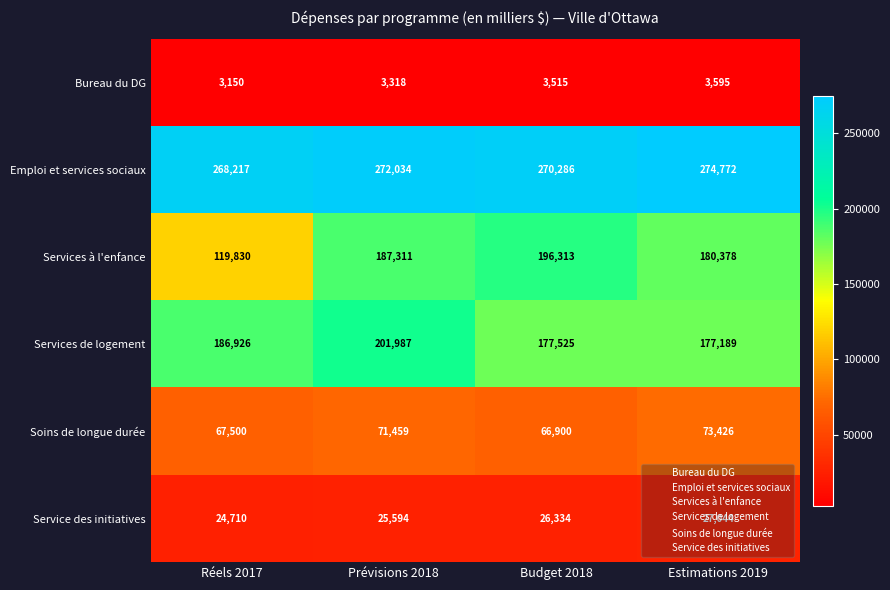

Rank the series at Estimations 2019 from highest to lowest value.

Emploi et services sociaux, Services à l'enfance, Services de logement, Soins de longue durée, Service des initiatives, Bureau du DG